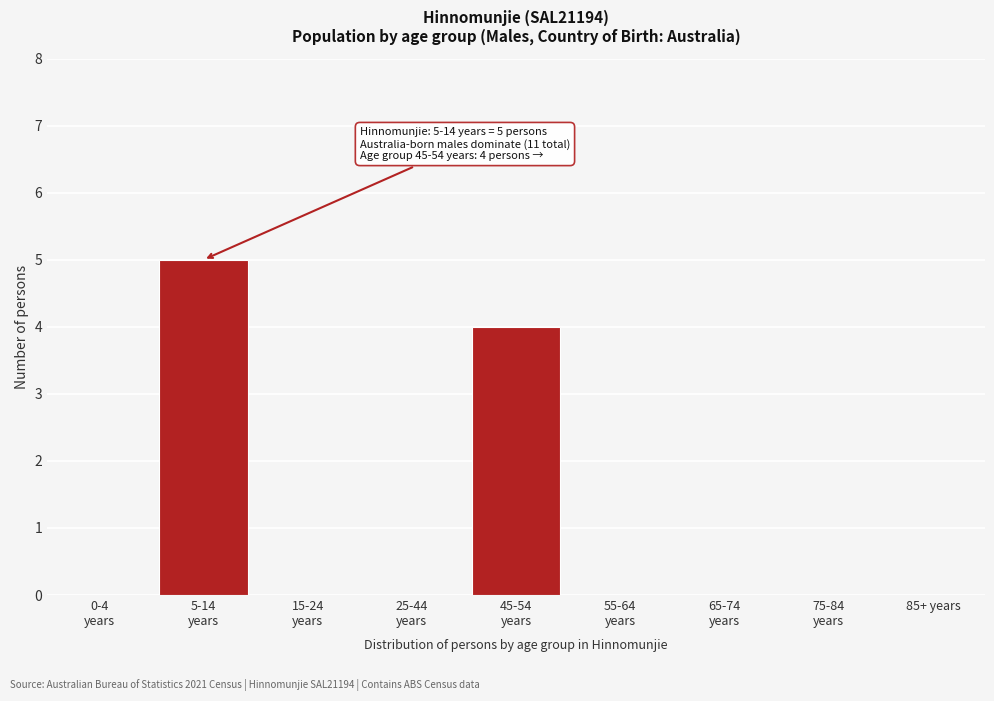

What is the sum of all values?

9